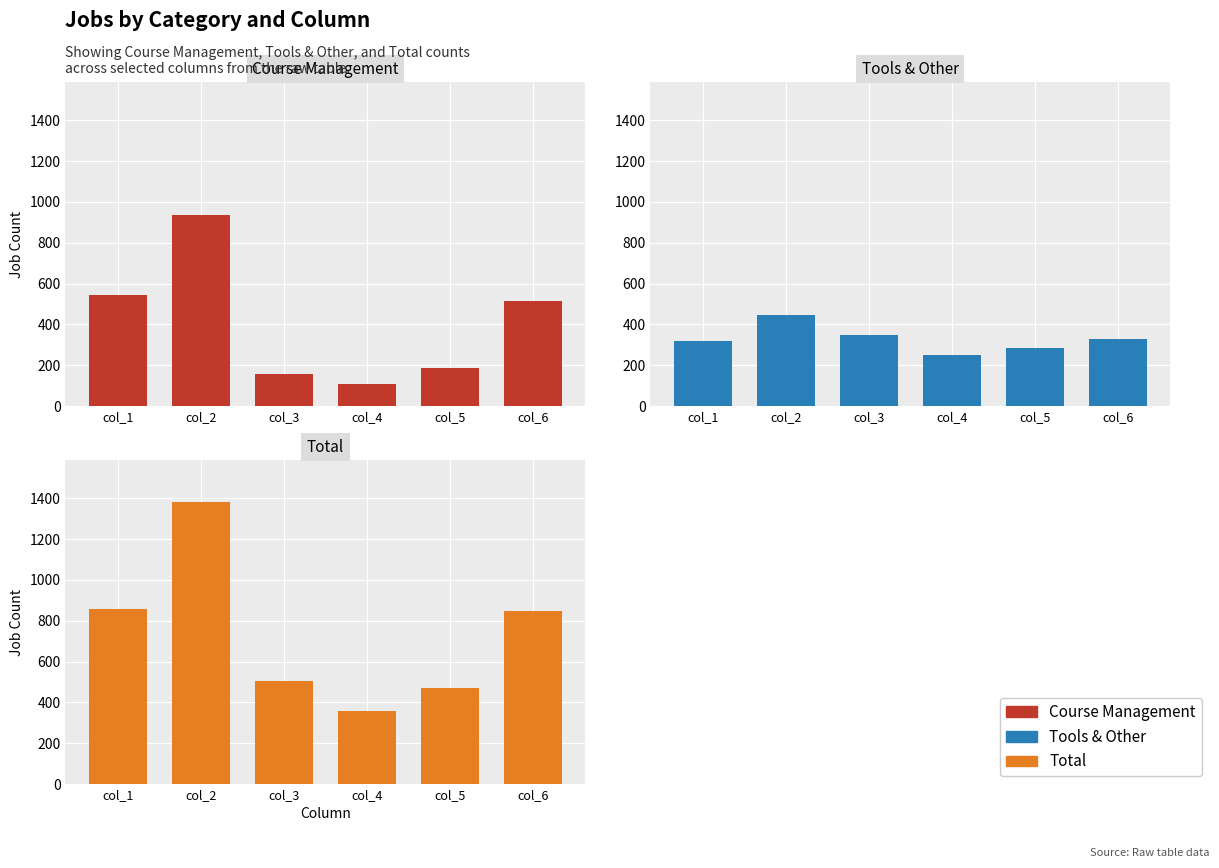

Which category has the lowest value in the Total series?

col_4